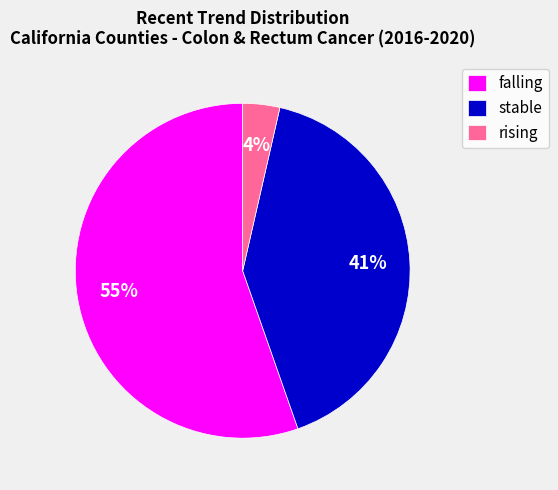

To the nearest percent, what is the average slice percentage?

33%